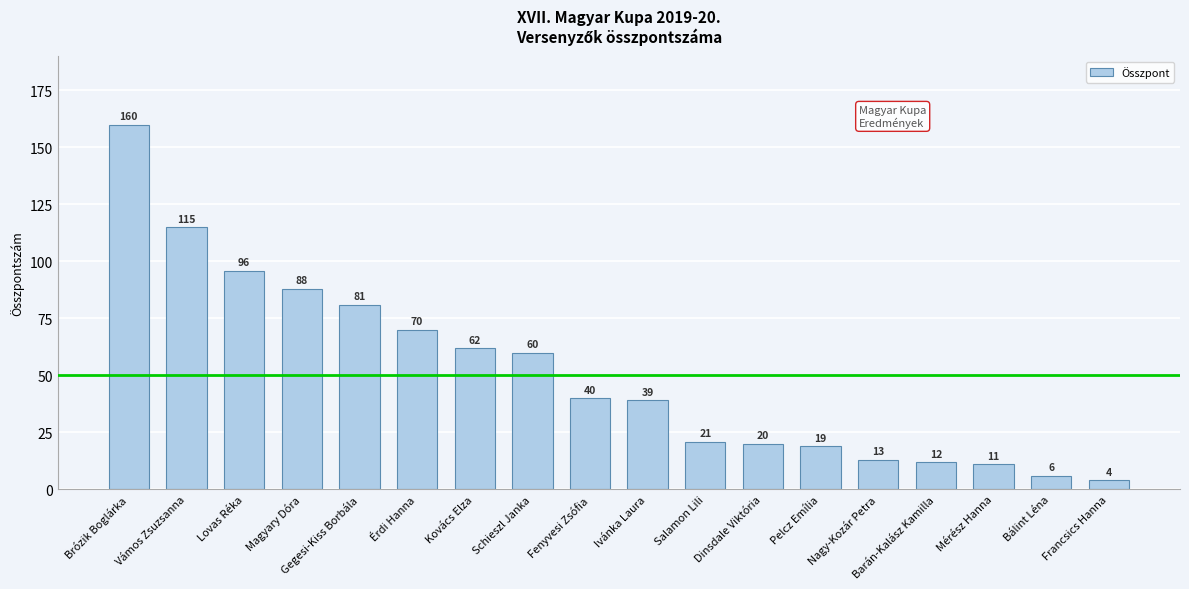

What is the label of the 6th bar from the right?

Pelcz Emília